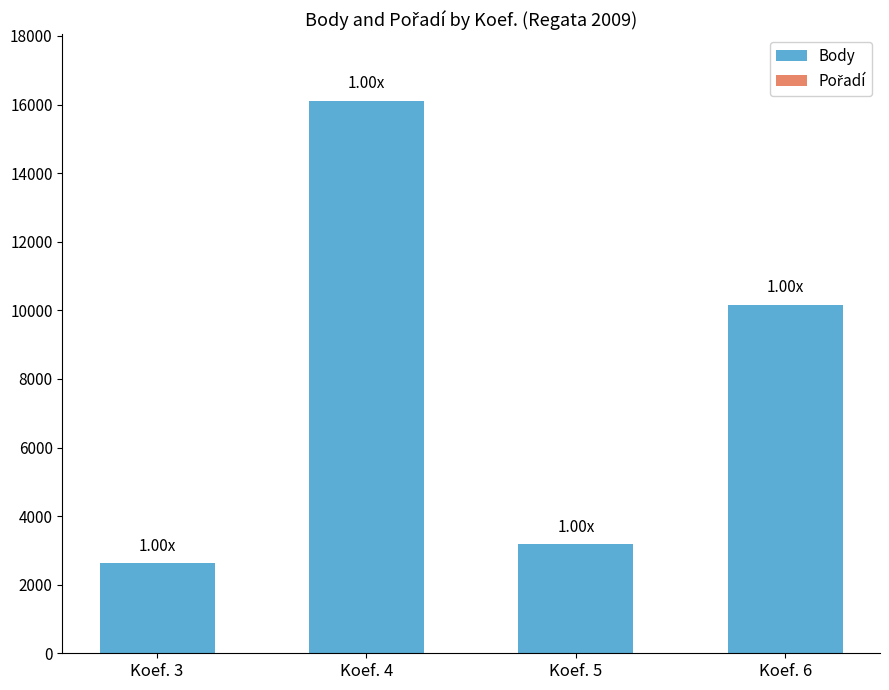

At which category is the sum across all series the highest?

Koef. 4